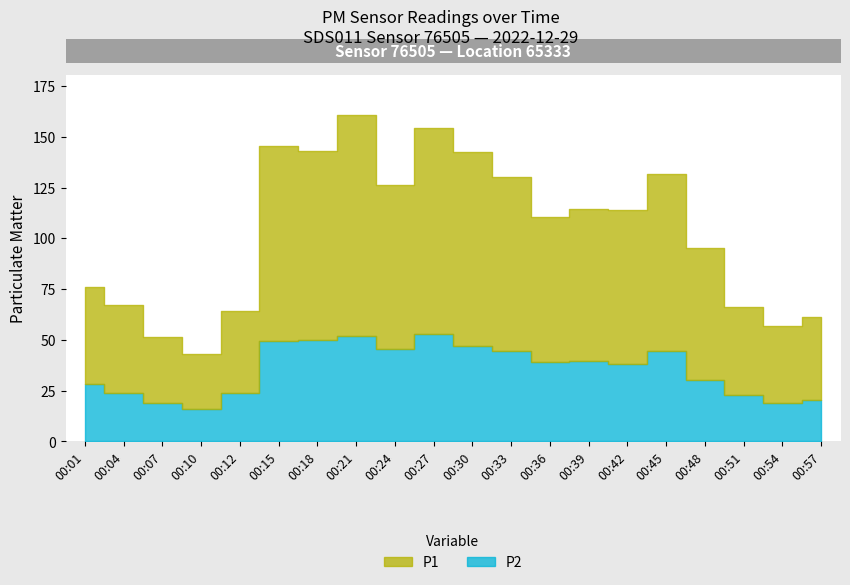

What are all the series names shown in the legend?

P1, P2